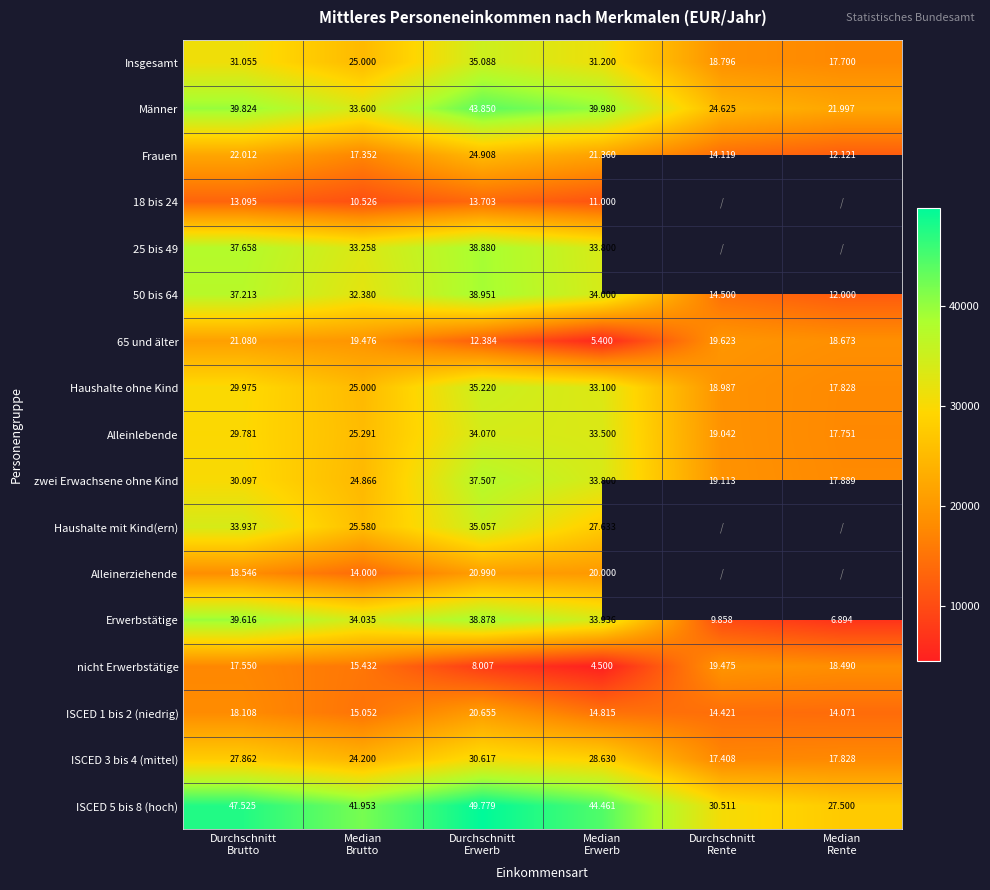

Is the value of nicht Erwerbstätige at Durchschnitt Rente greater than the value of zwei Erwachsene ohne Kind at Durchschnitt Erwerb?

No